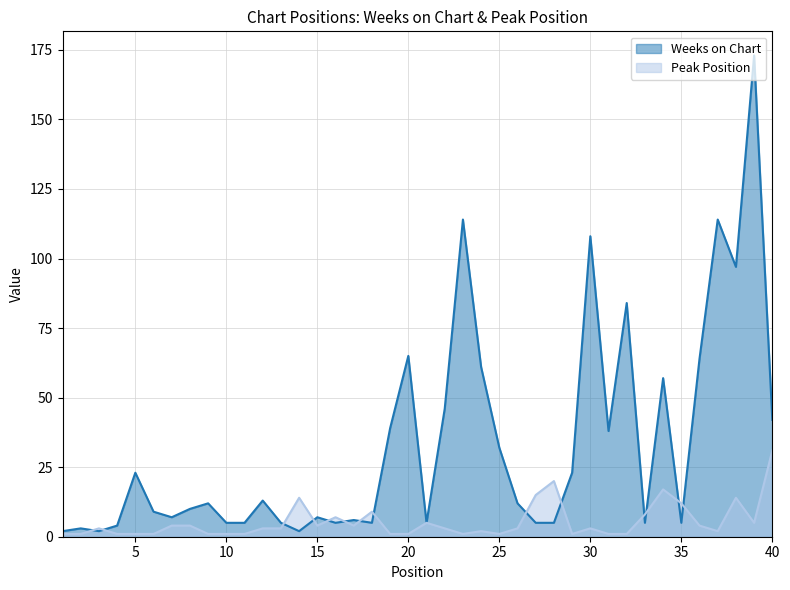

What is the value of the Weeks on Chart point at the 6th from the left?

9